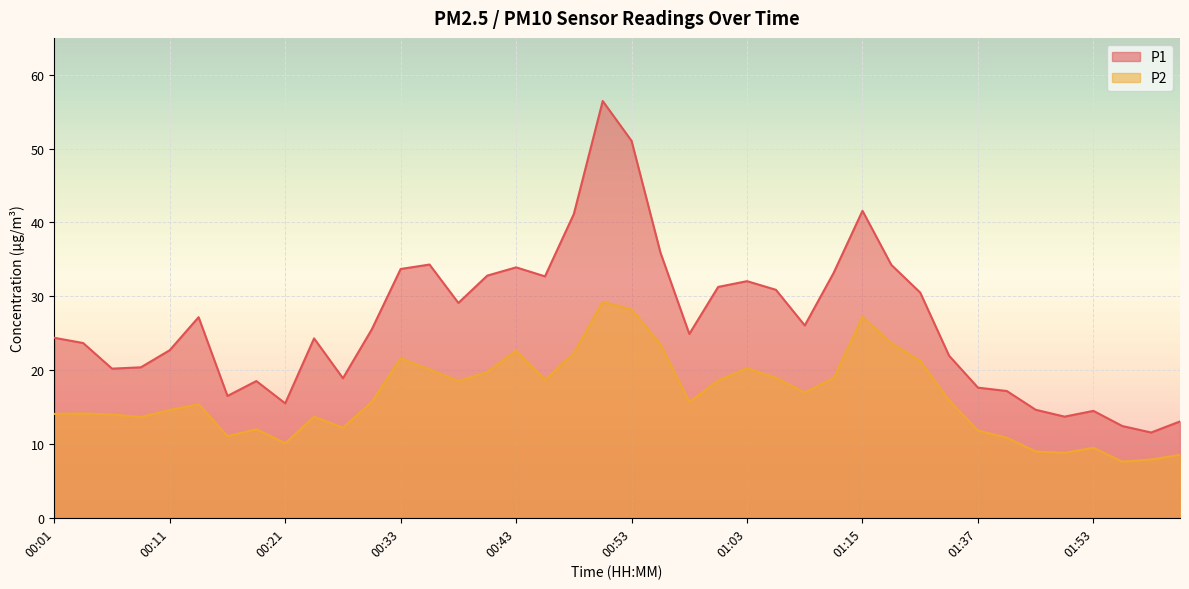

Which series has the largest range (max minus min)?

P1